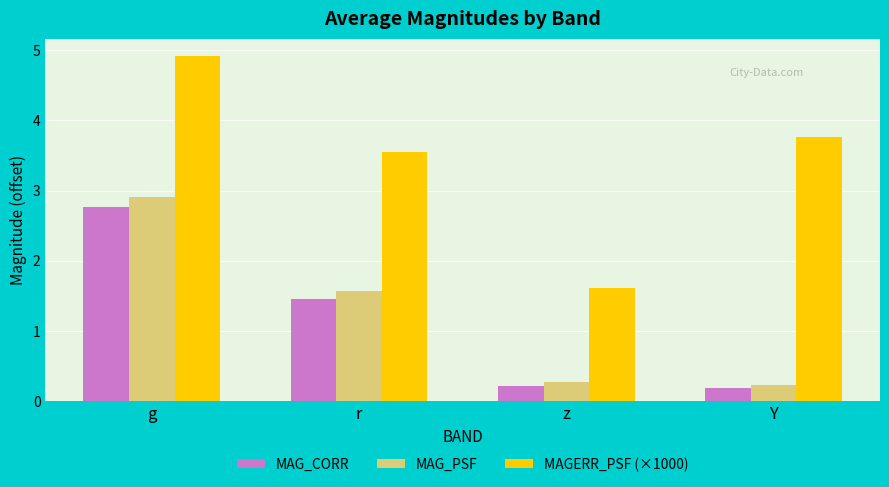

At which category does the chart reach its peak across all series?

g